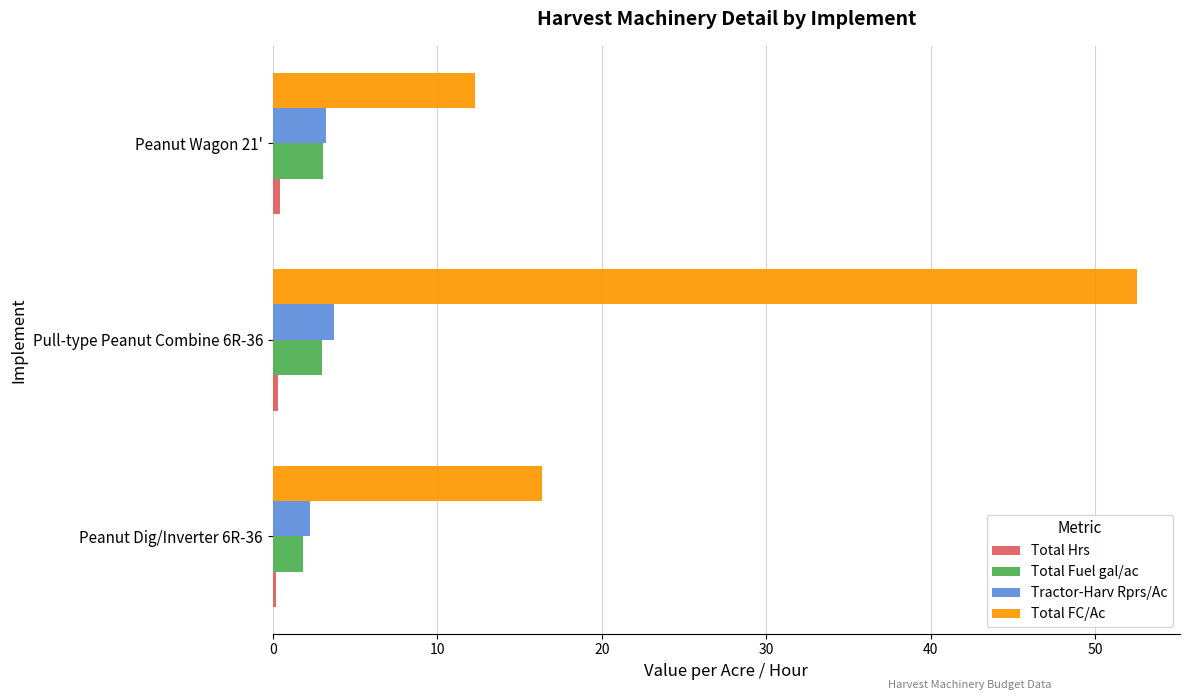

Which series has the widest spread of values?

Total FC/Ac